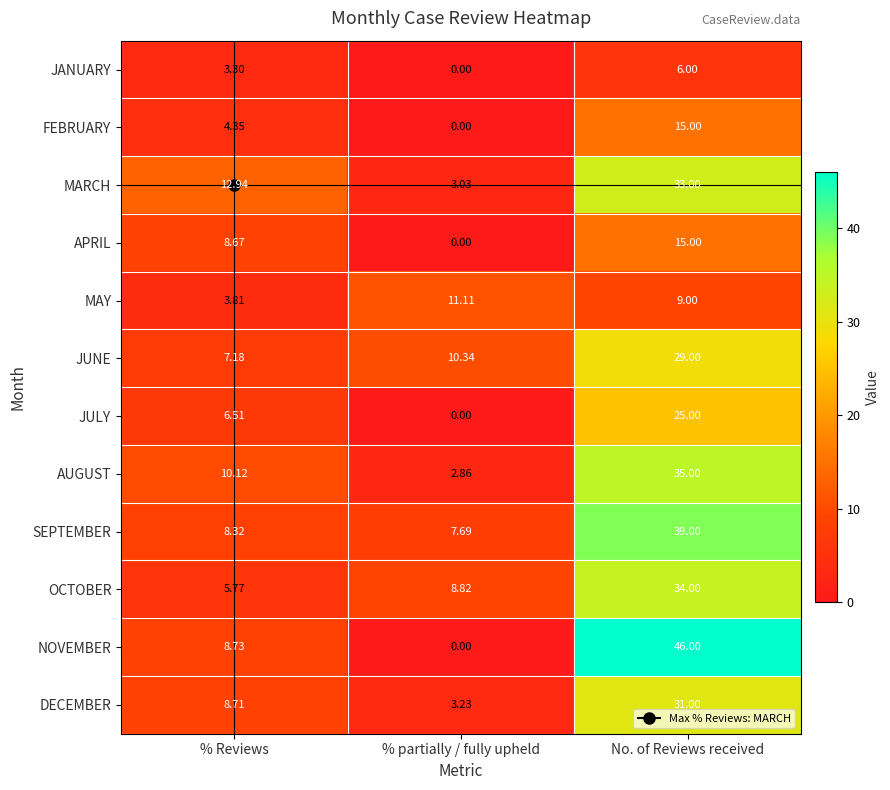

Which category has the lowest value across all series?

% partially / fully upheld